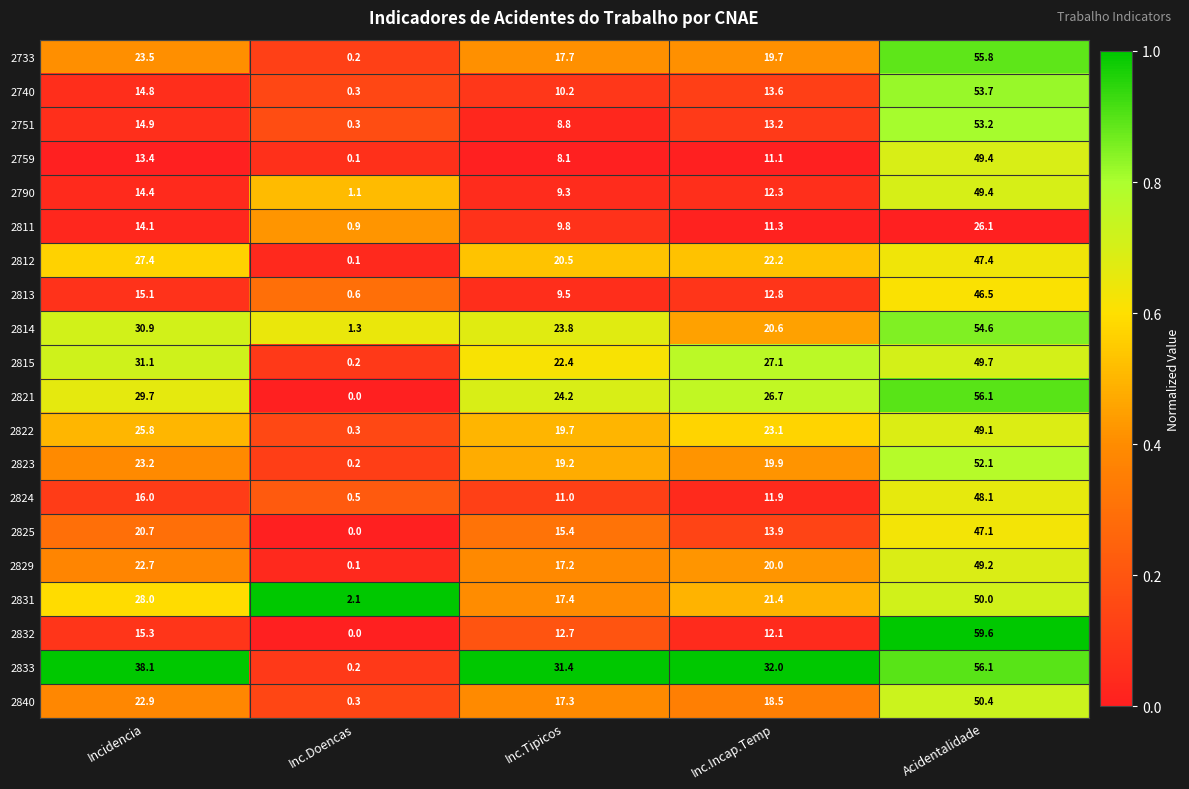

Rank the series at Incidencia from highest to lowest value.

2833, 2815, 2814, 2821, 2831, 2812, 2822, 2733, 2823, 2840, 2829, 2825, 2824, 2832, 2813, 2751, 2740, 2790, 2811, 2759